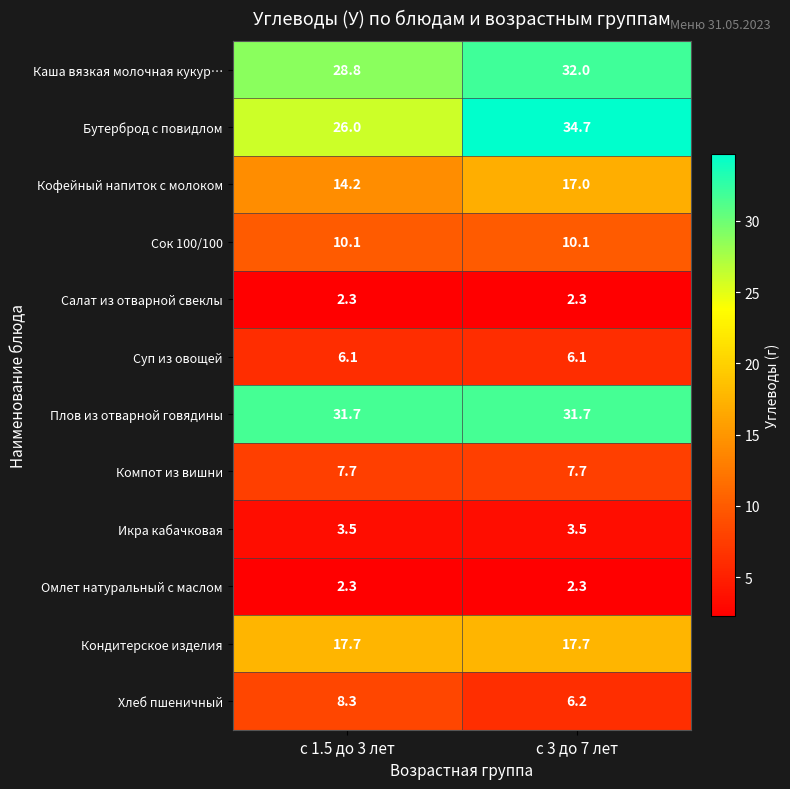

Rank the categories by Кофейный напиток с молоком value from highest to lowest.

с 3 до 7 лет, с 1.5 до 3 лет